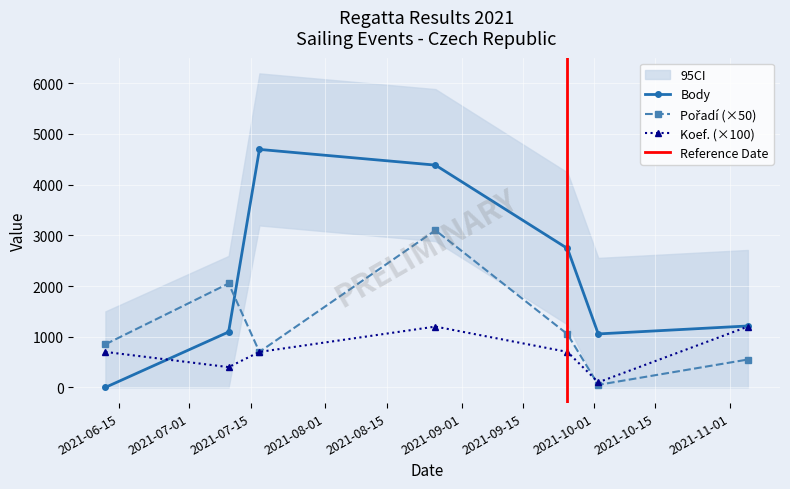

How many values in the Body series are below 1212?

3